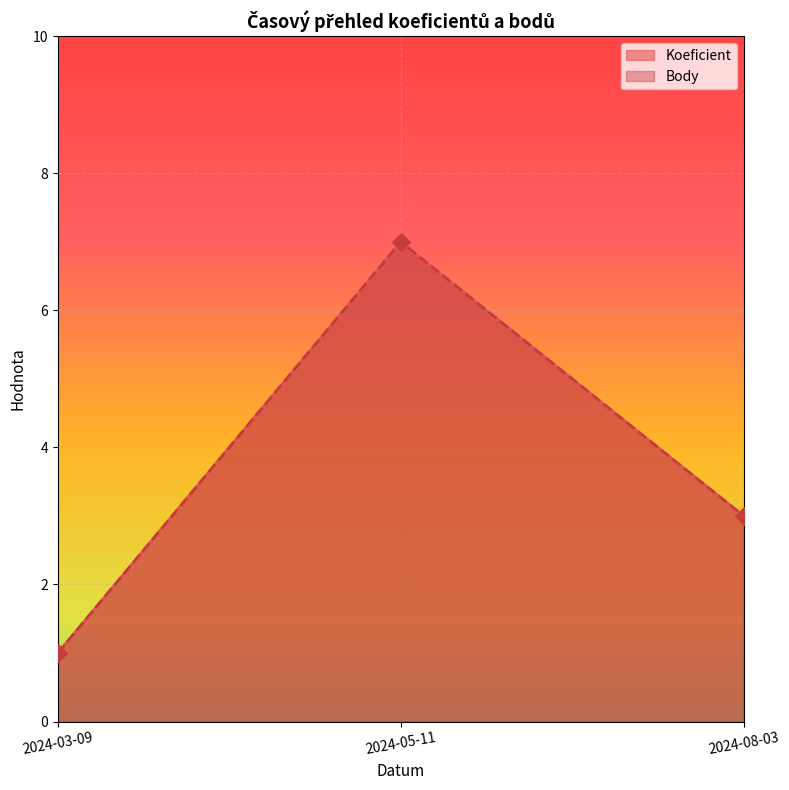

At which category is the sum across all series the highest?

2024-05-11